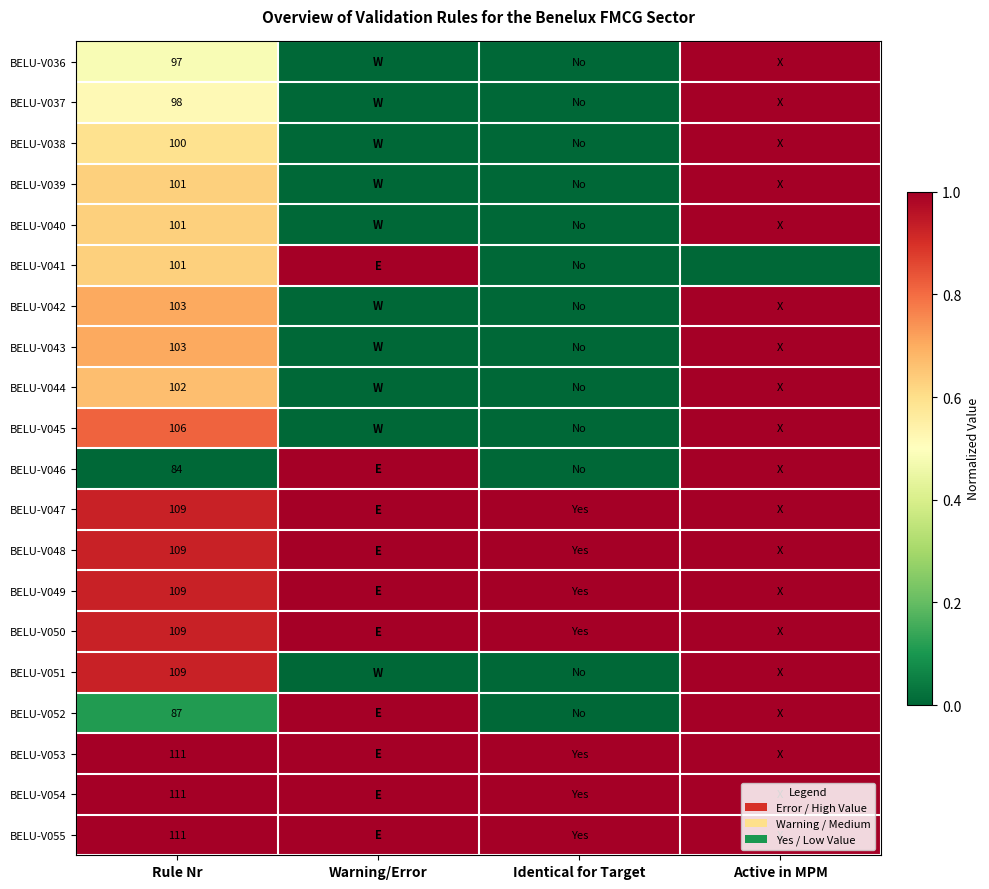

True or false: BELU-V051 has a value of 109 at Rule Nr.

True